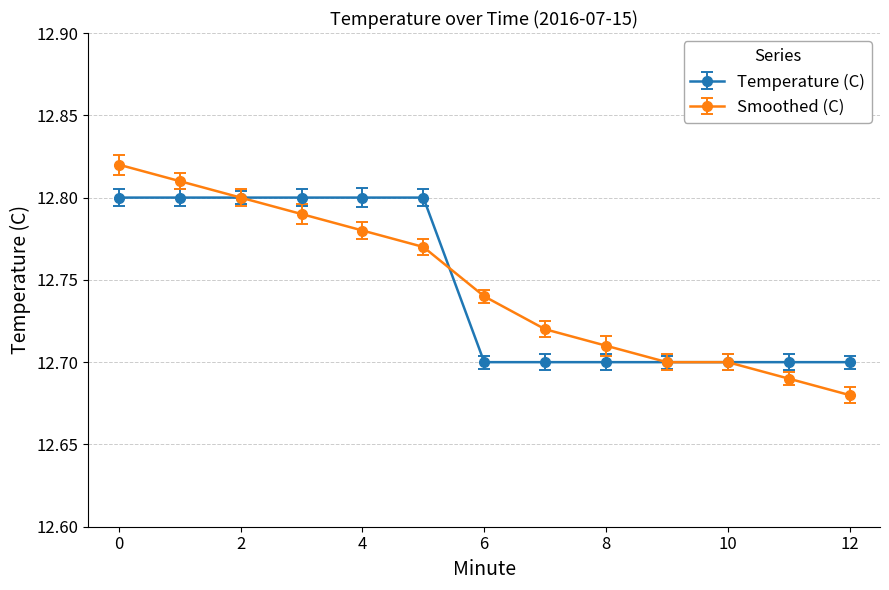

Which series has the widest spread of values?

Smoothed (C)